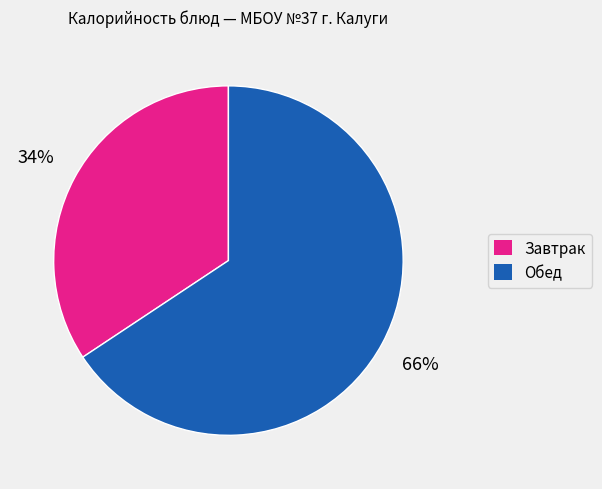

To the nearest percent, what is the average slice percentage?

50%